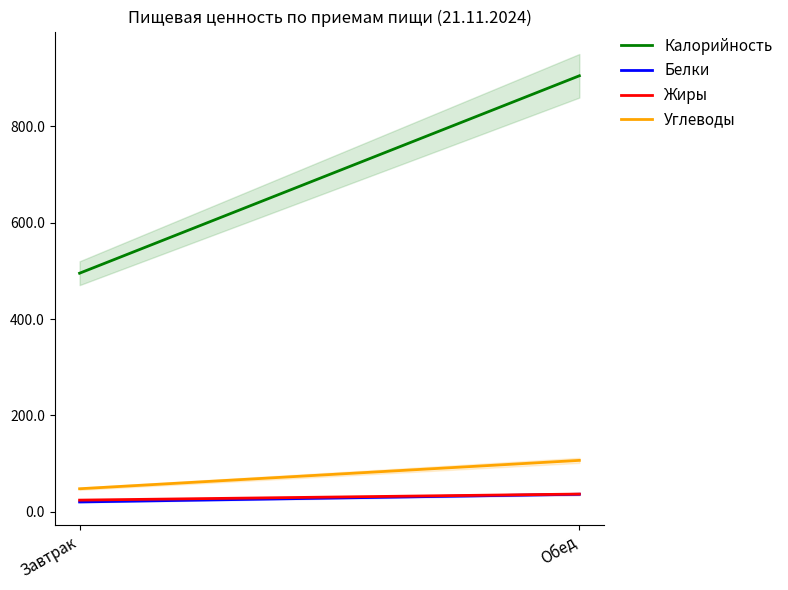

Rank the series by their maximum value, from lowest to highest.

Белки, Жиры, Углеводы, Калорийность